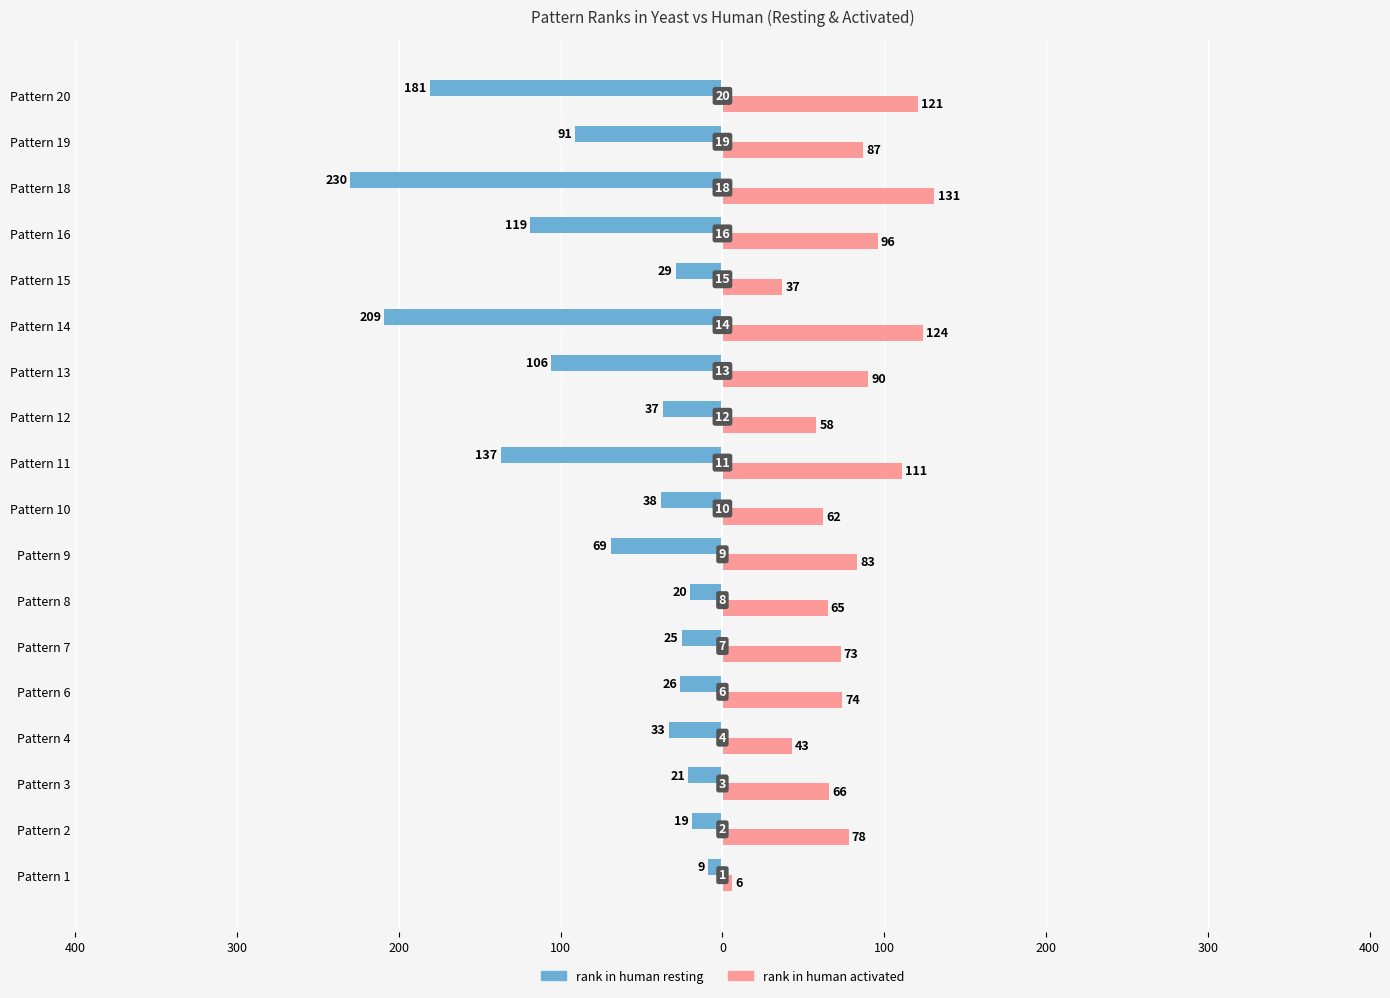

What is the value of the rank in human activated bar at the 18th from the left?

121